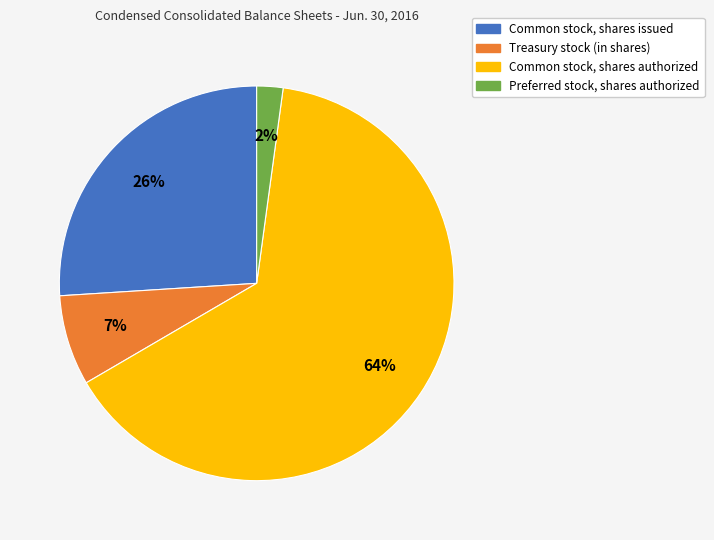

How many slices are in this pie chart?

4